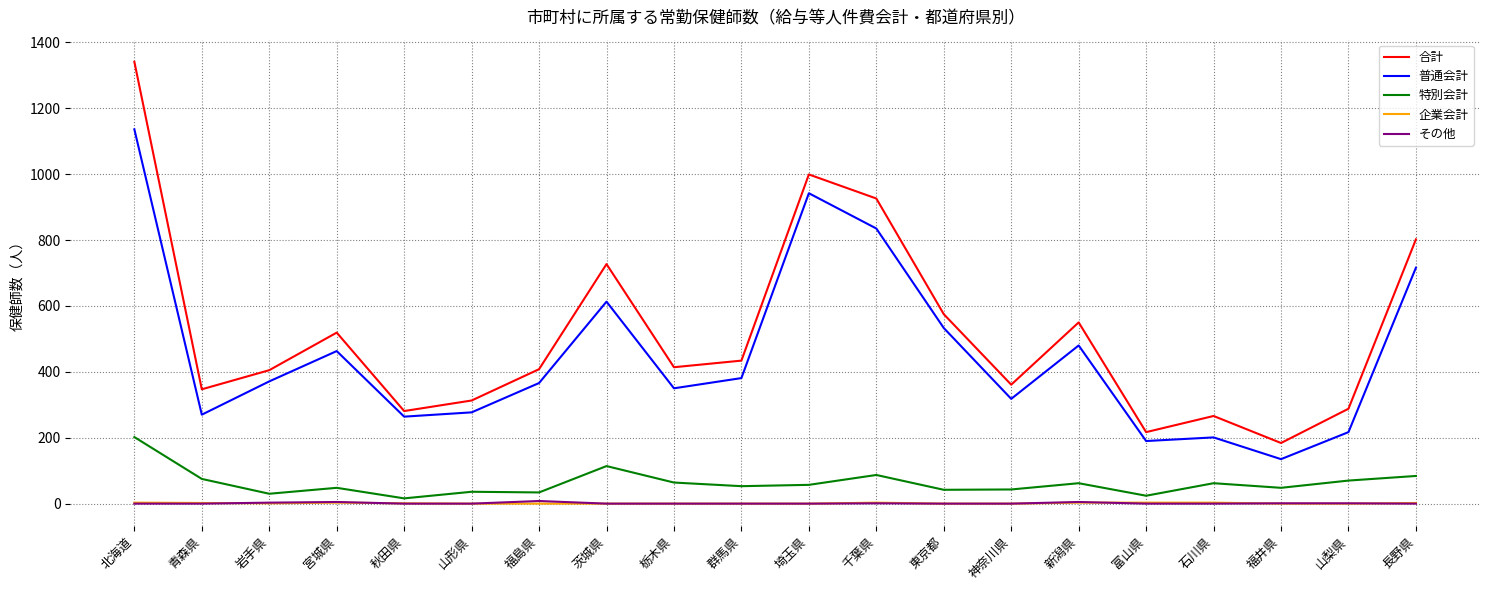

At how many categories does at least one series exceed 1067?

1